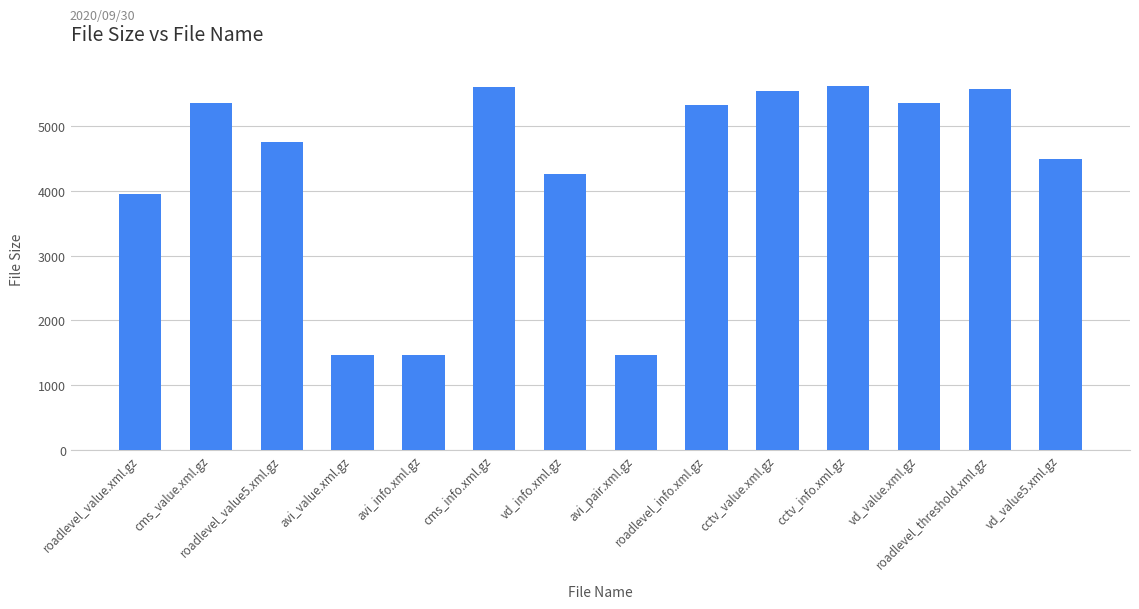

At which label is the value closest to 3539?

roadlevel_value.xml.gz